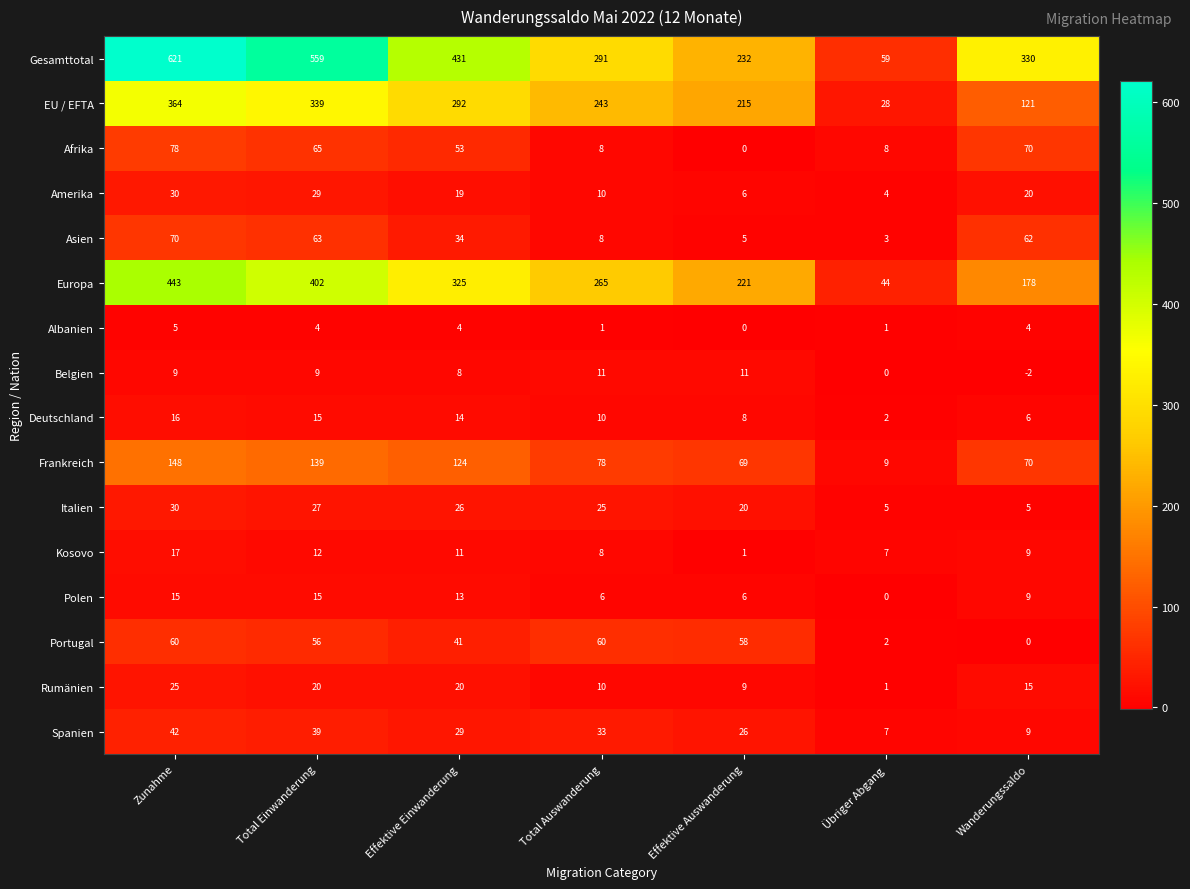

The Portugal series shows 60 at Zunahme. True or false?

True